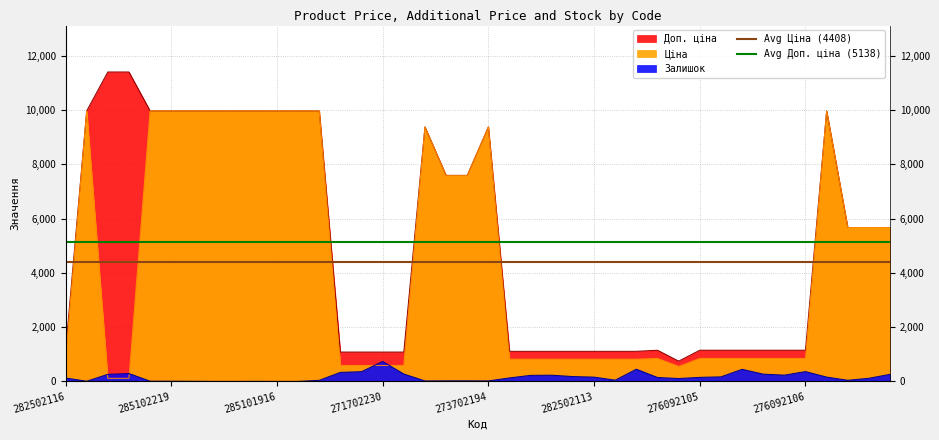

What is the value of the Avg Ціна (4408) point at the 1st from the left?

4408.3